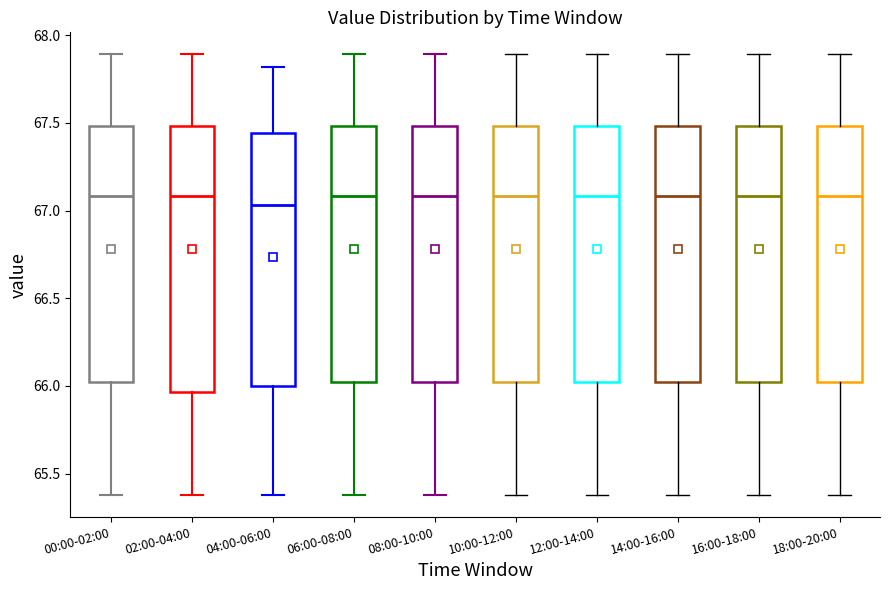

Which box is the tallest, from its lower edge to its upper edge?

02:00-04:00